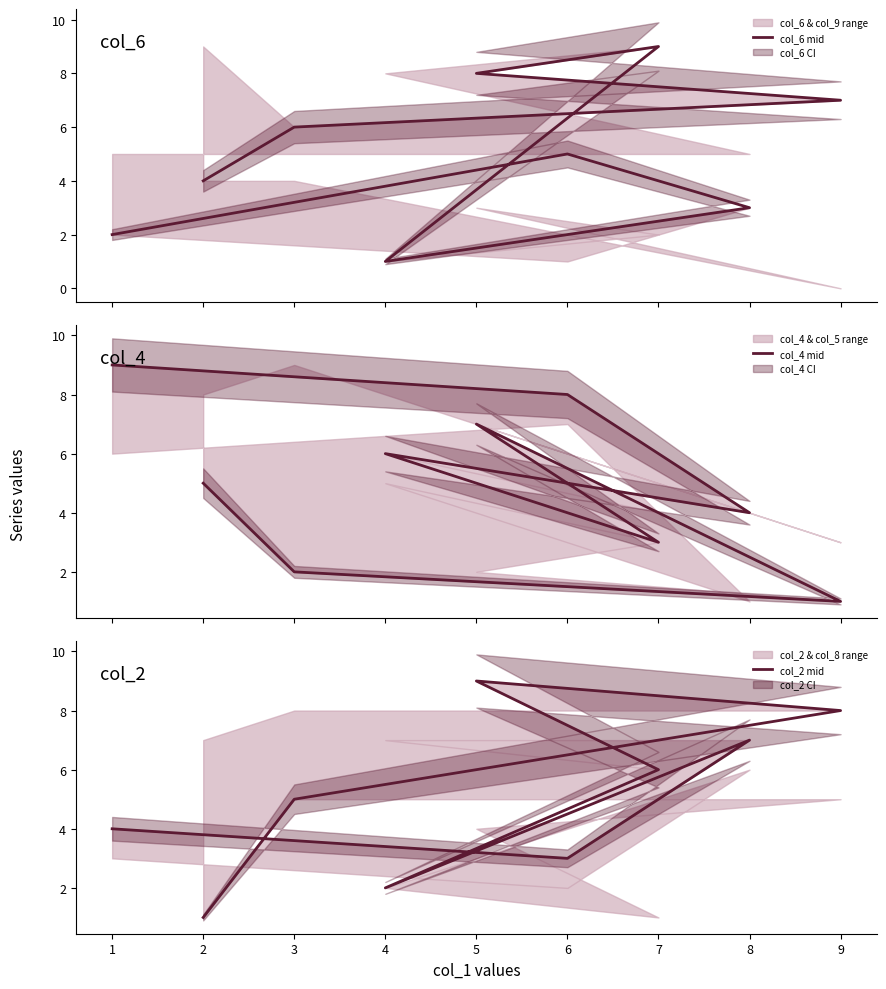

What is the value of the col_4 mid point at the 8th from the left?

2